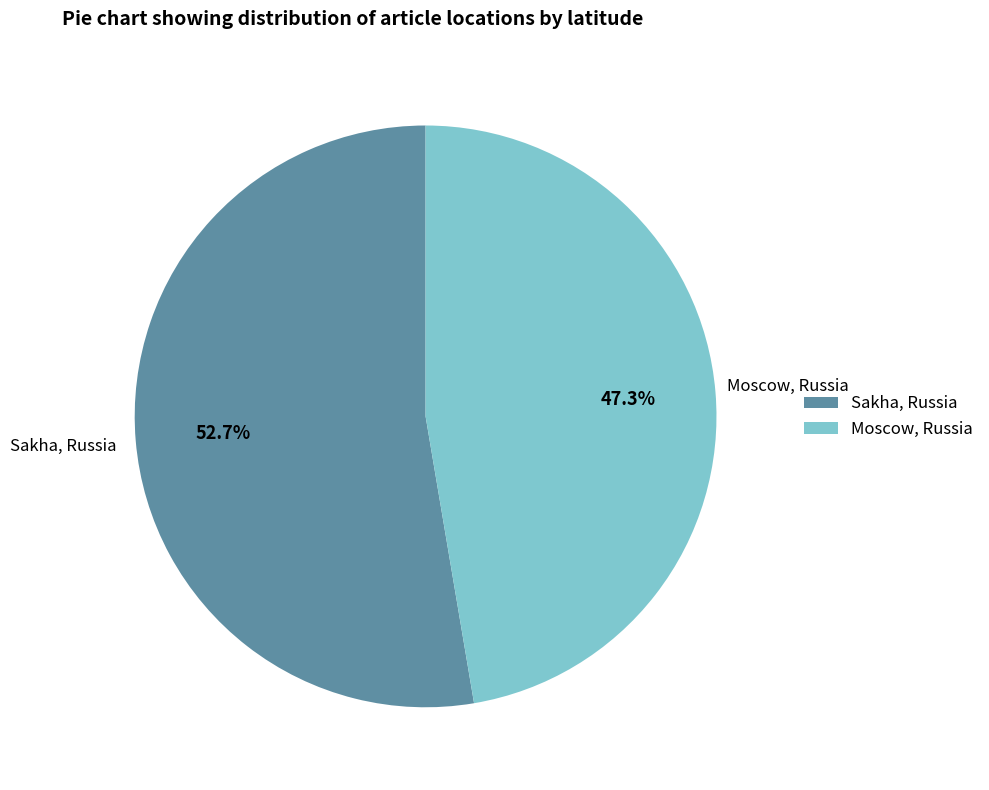

To the nearest percent, what is the combined percentage of Moscow, Russia and Sakha, Russia?

100%